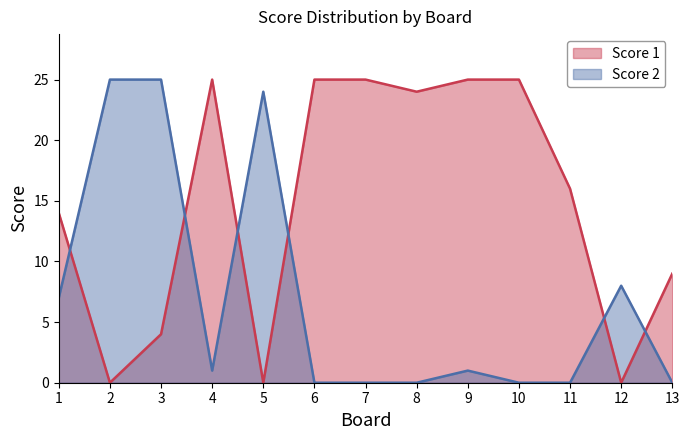

Does the chart display data point markers on the line(s)?

No